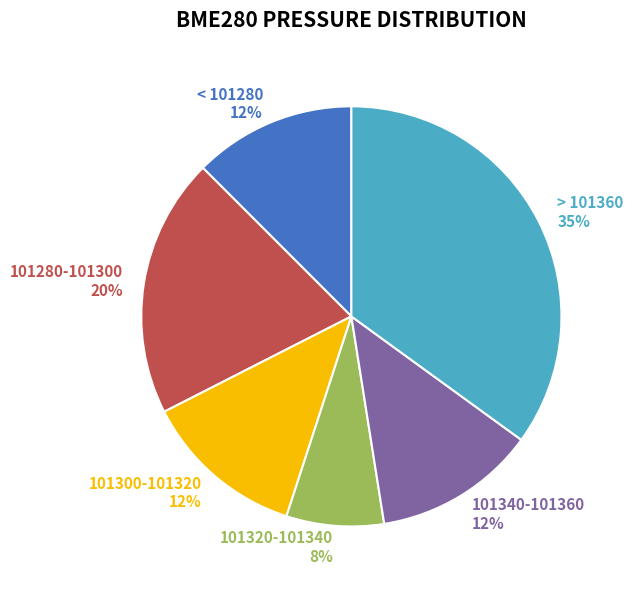

Do < 101280 and 101280-101300 together represent more than half of the pie?

No